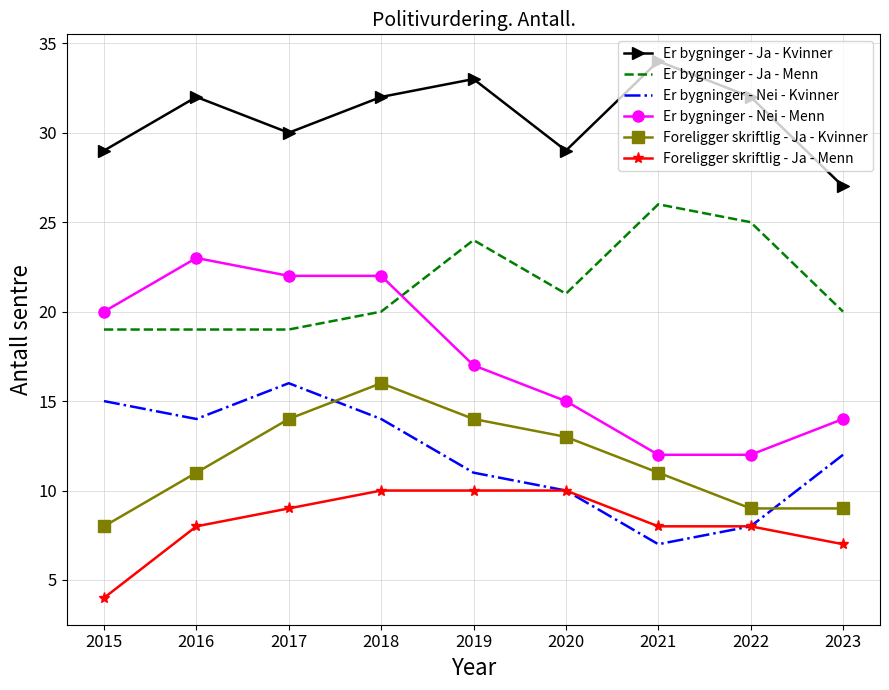

What is the difference between the Foreligger skriftlig - Ja - Menn values at 2016 and 2023?

1